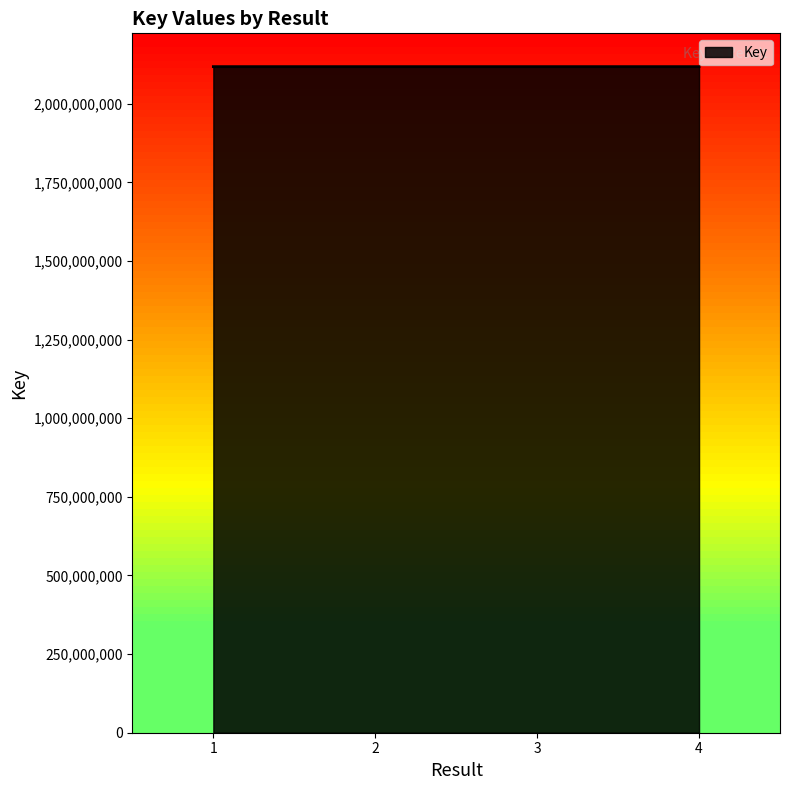

Approximately how many times larger is the value at 1 compared to 3?

1.0